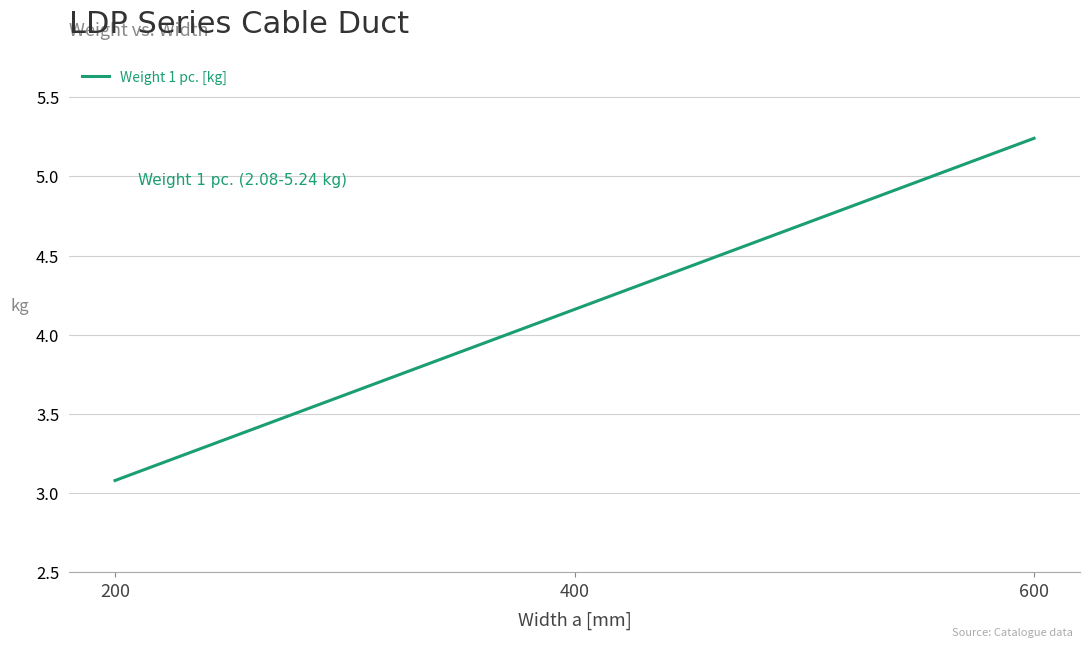

Rank the categories by value from lowest to highest.

200, 400, 600